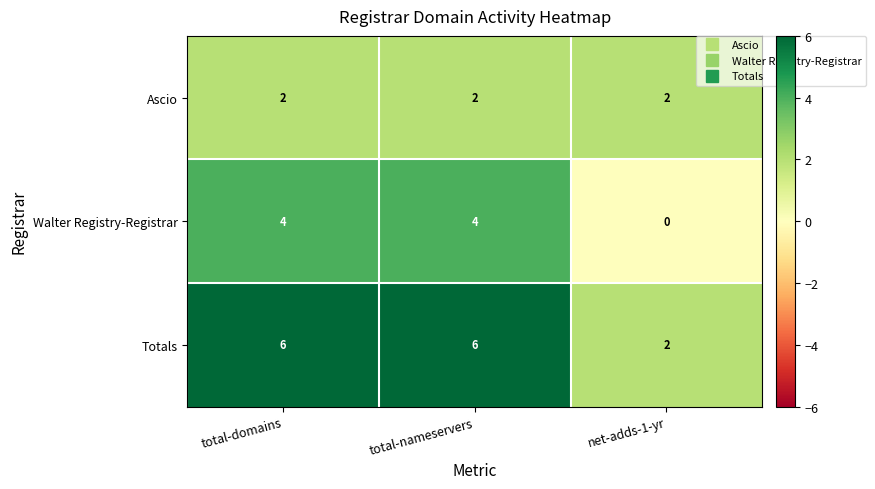

Which series has the largest total across all categories?

Totals